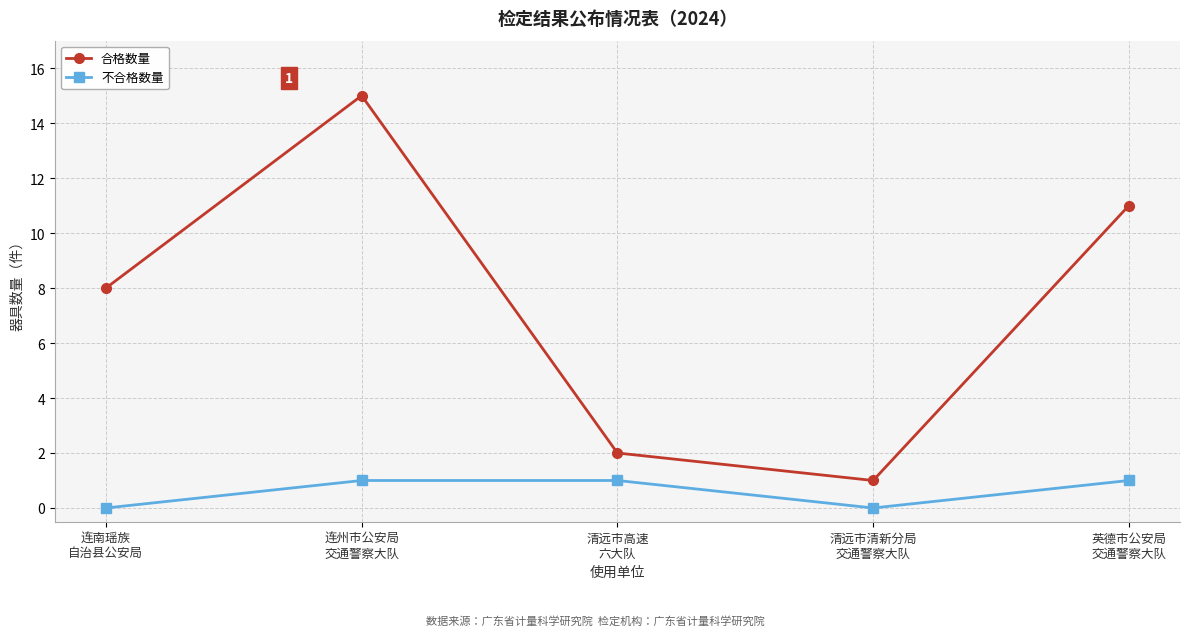

Is the value of 合格数量 at 清远市高速
六大队 greater than the value of 不合格数量 at 清远市清新分局
交通警察大队?

Yes